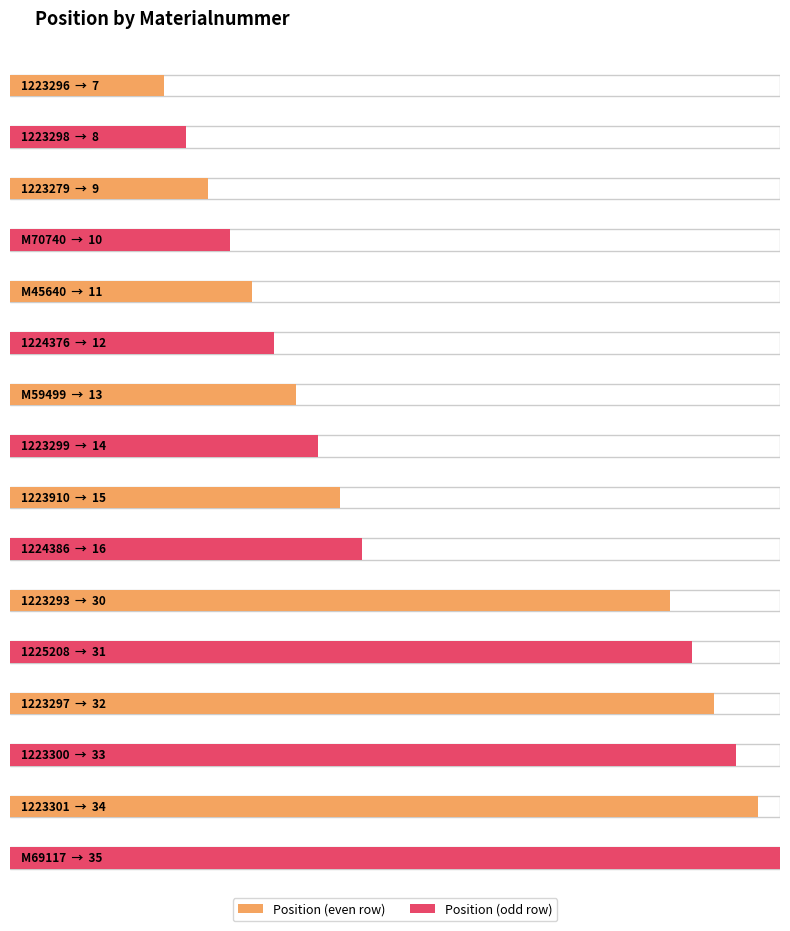

True or false: the data shows 6 at M45640.

False